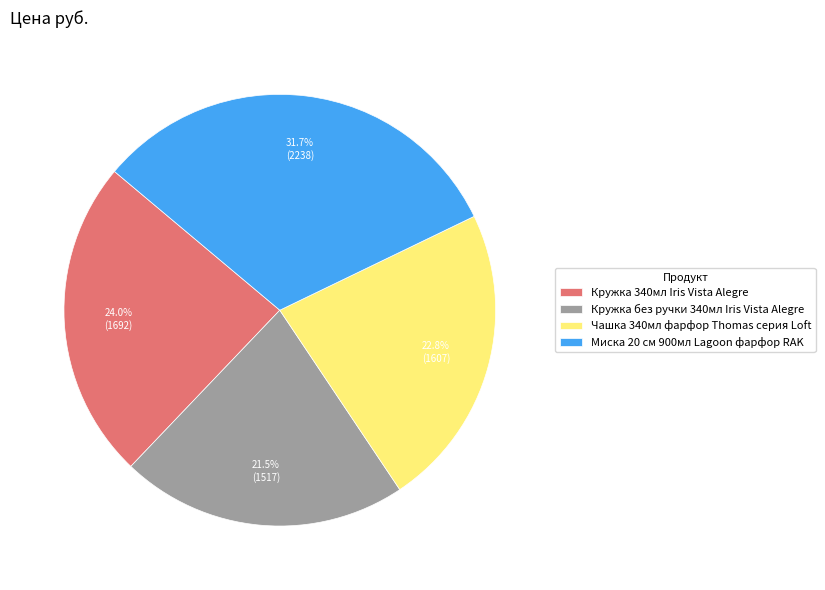

Which slice is the largest?

Миска 20 см 900мл Lagoon фарфор RAK